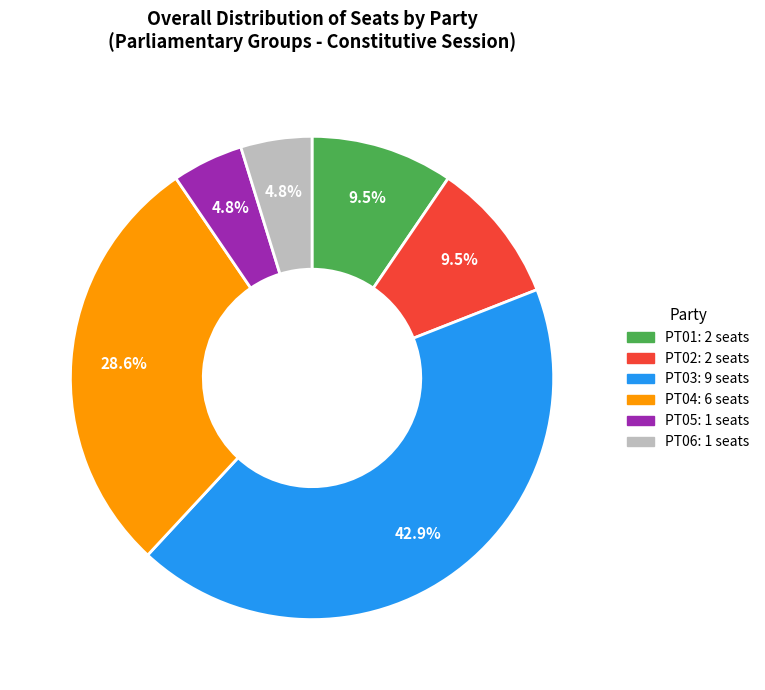

Does PT01 account for over 50% of the chart?

No